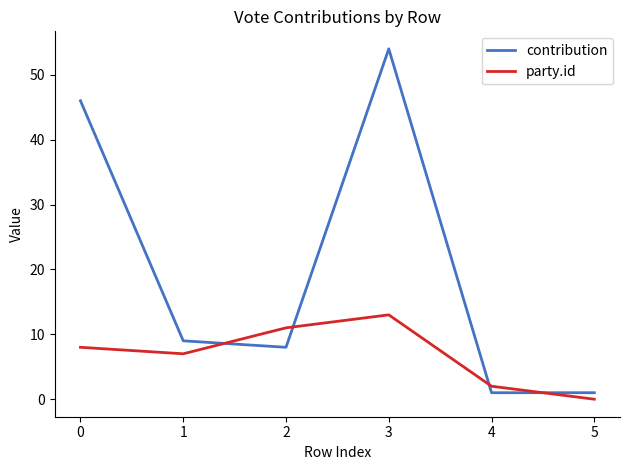

Which series has the largest range (max minus min)?

contribution